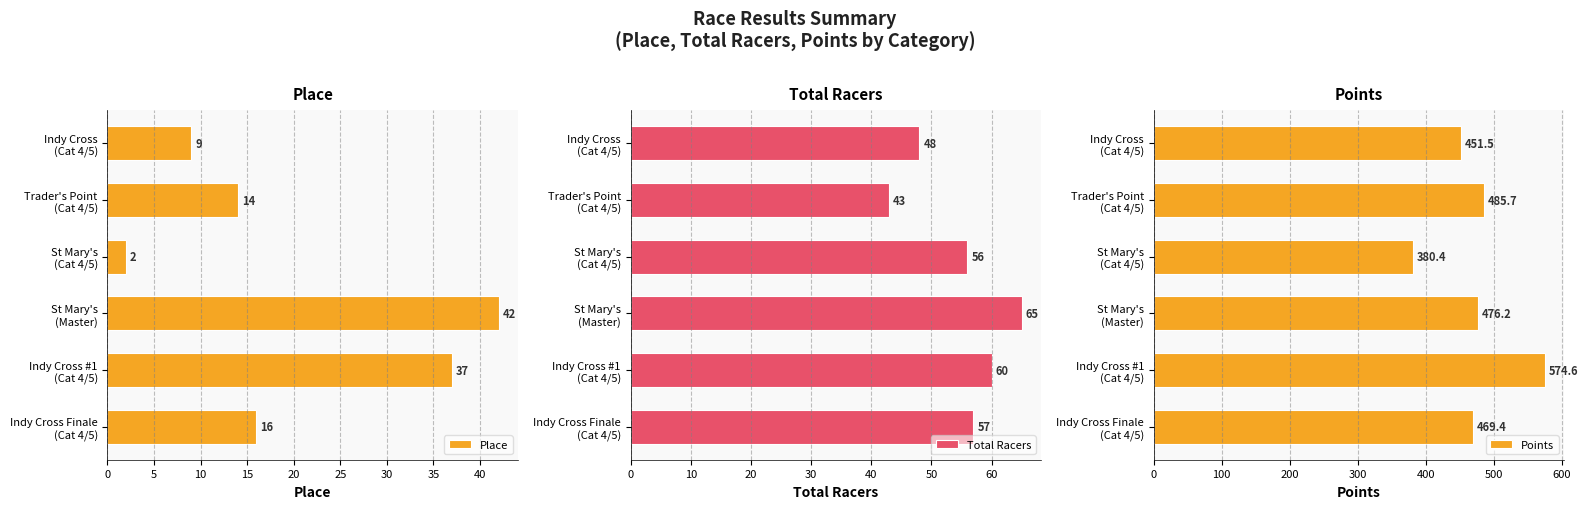

What are all the series names shown in the legend?

Place, Total Racers, Points